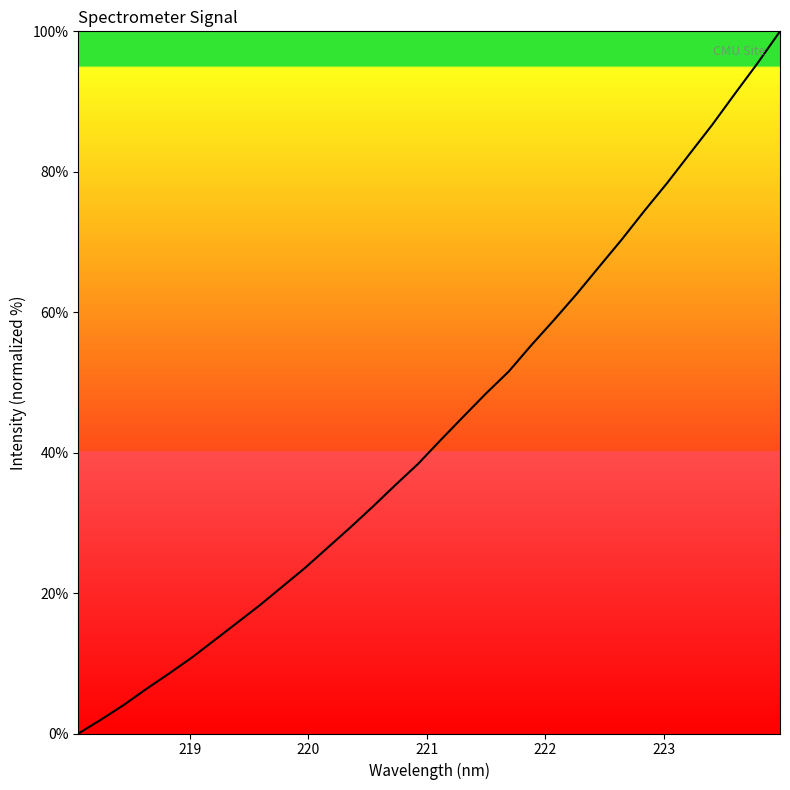

What is the greatest value displayed?

100.0